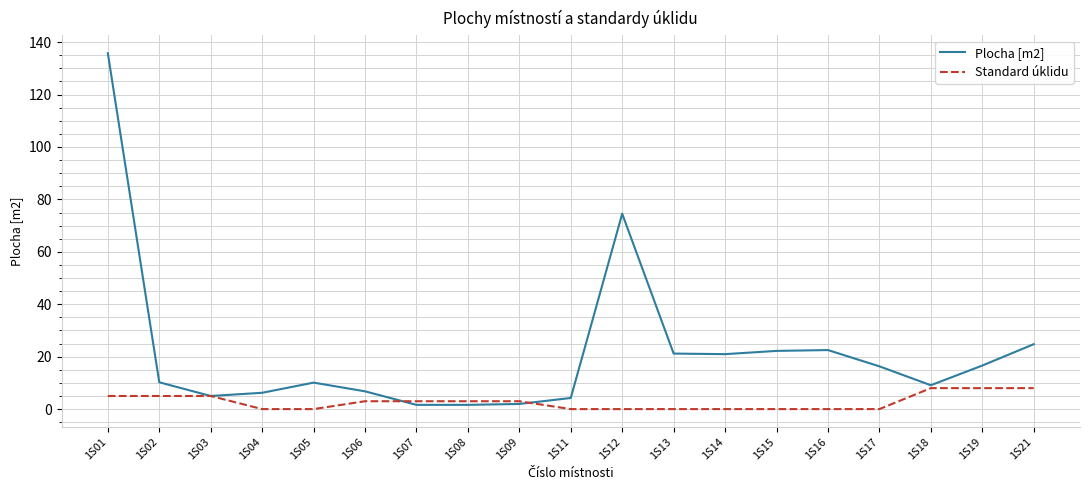

What is the greatest value displayed?

135.8